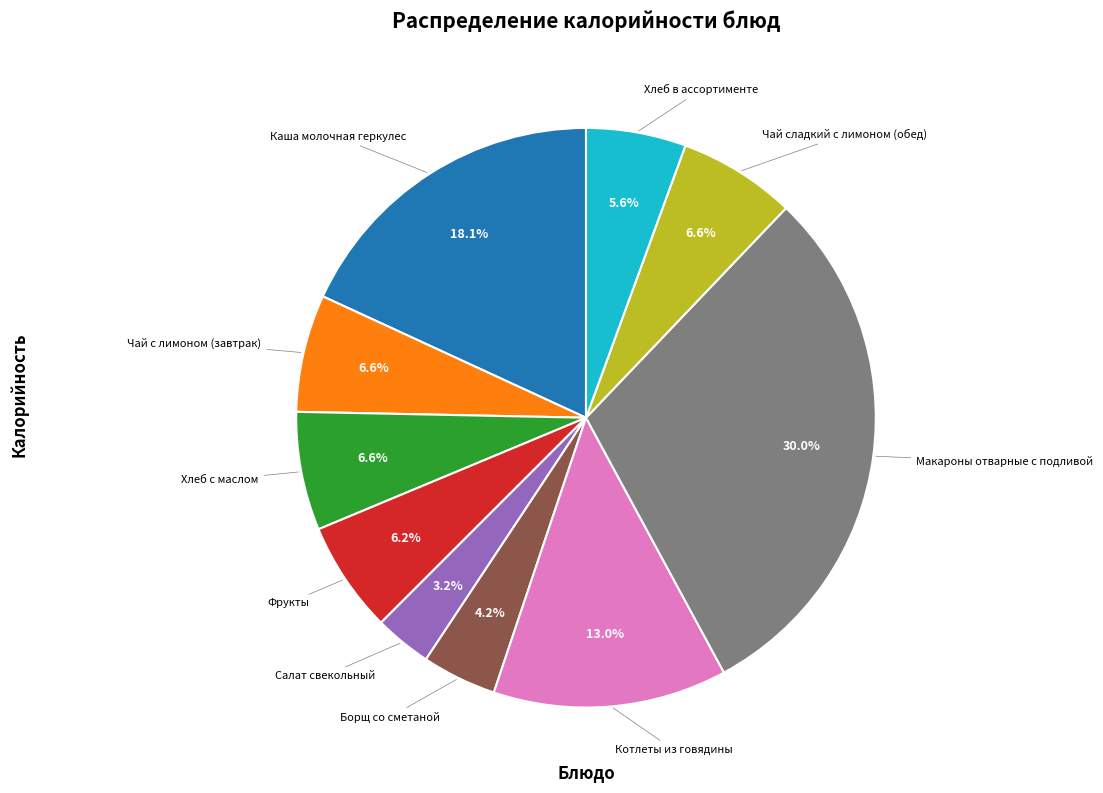

Is there a majority slice in this chart?

No